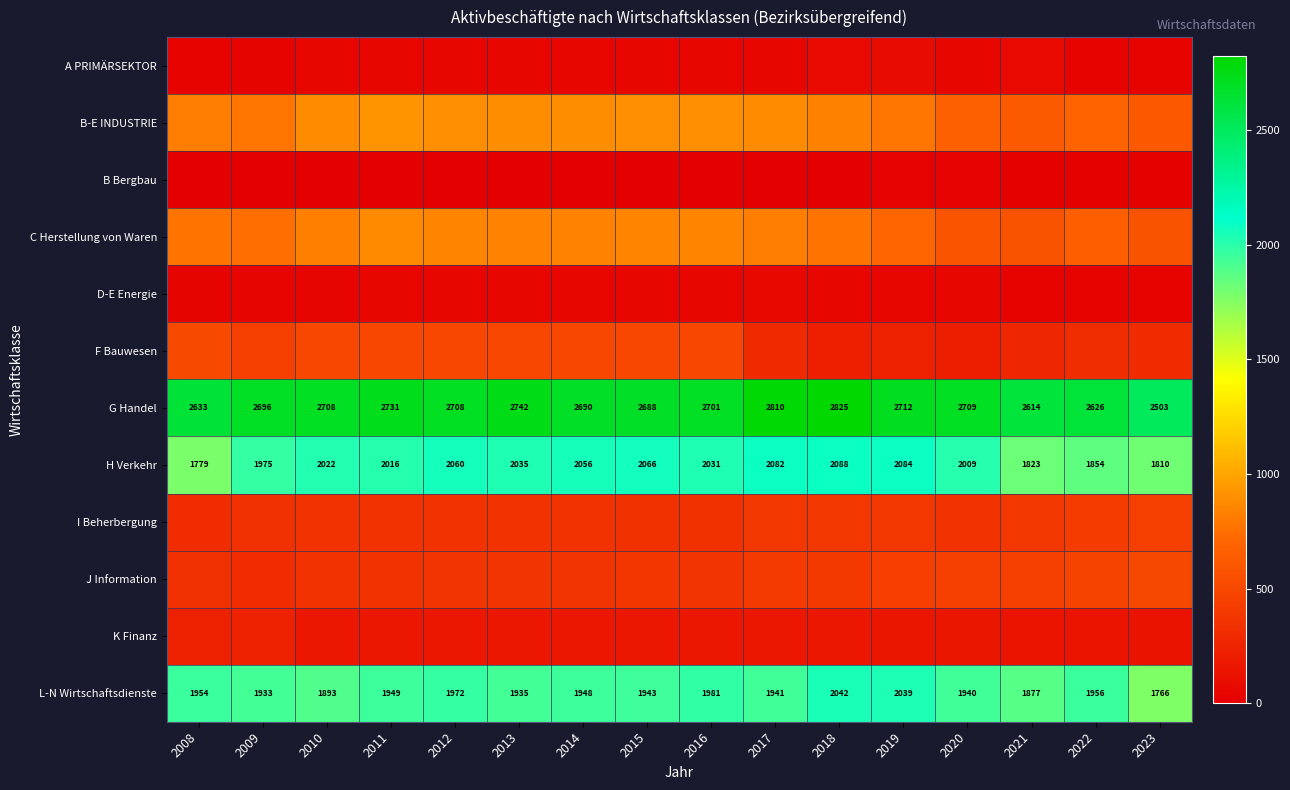

What value does the G Handel series have at 2012, to the nearest 50?

2700